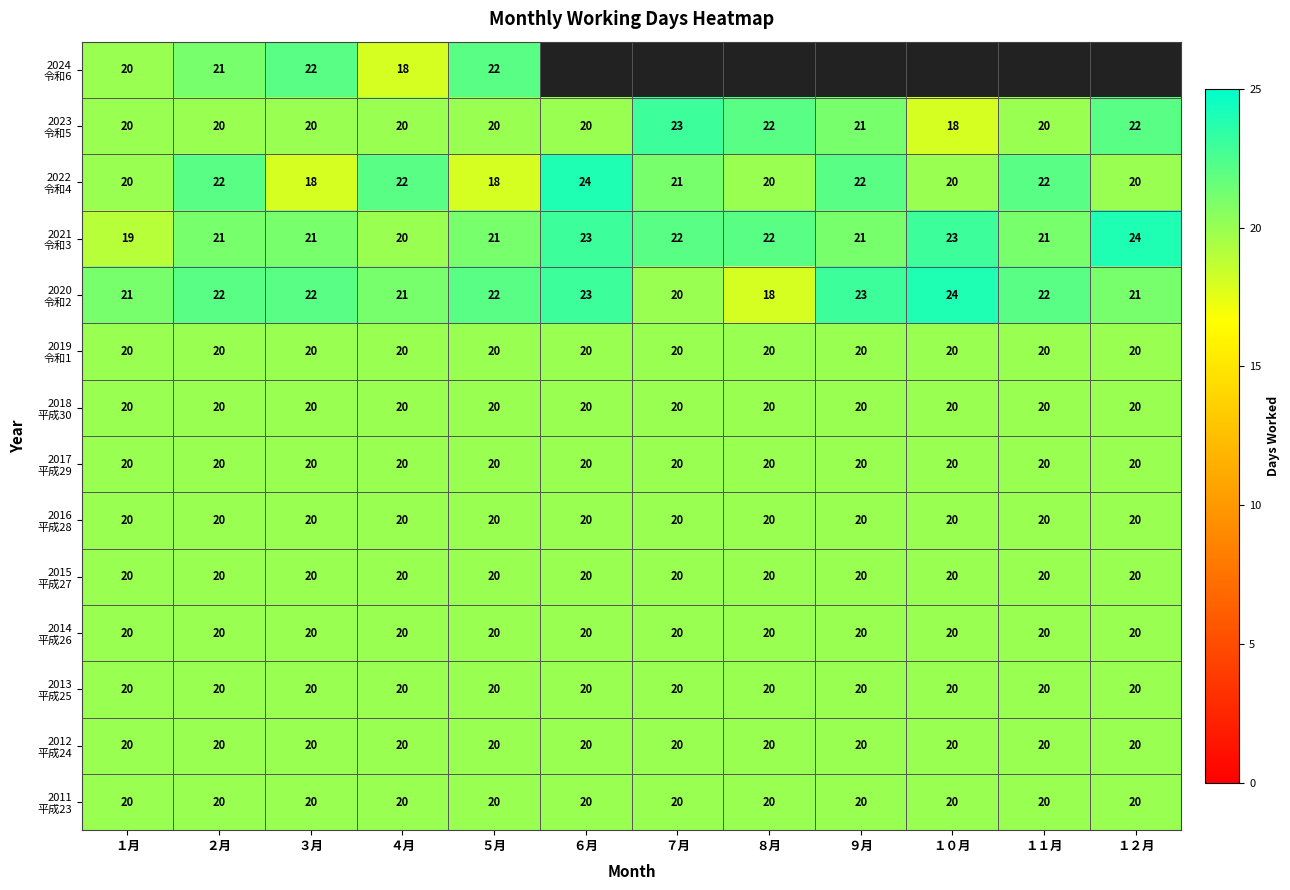

What is the spread (max minus min) of values at ４月?

4